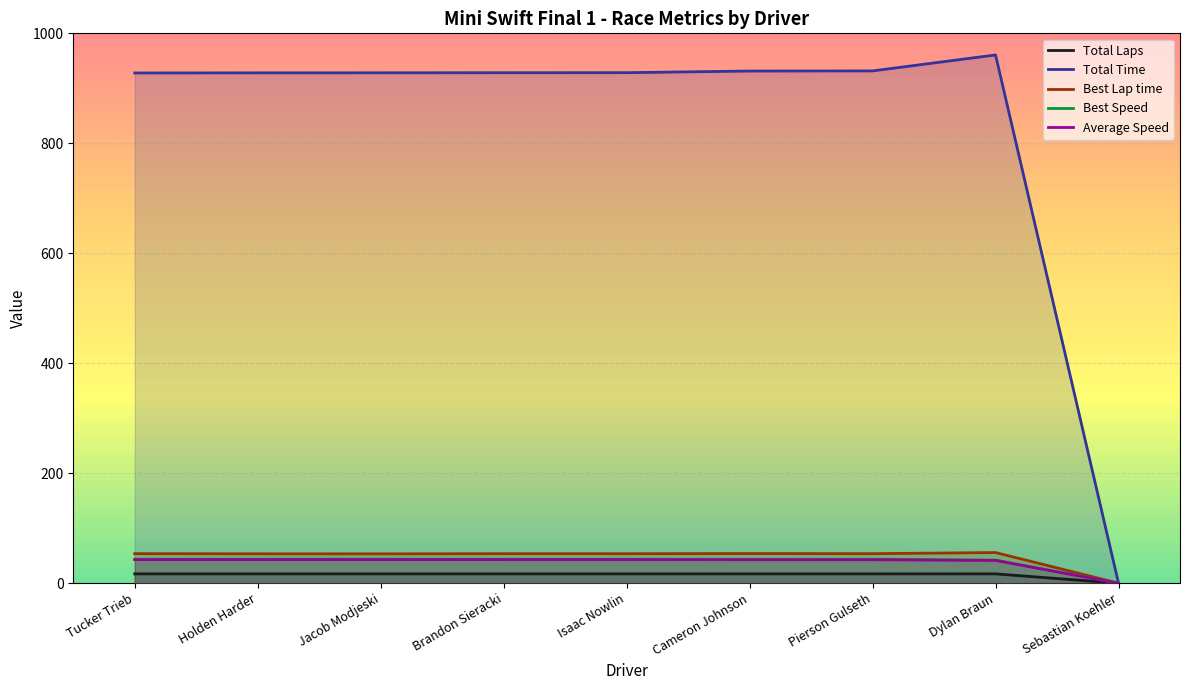

The Best Speed series shows 29.3 at Brandon Sieracki. True or false?

False